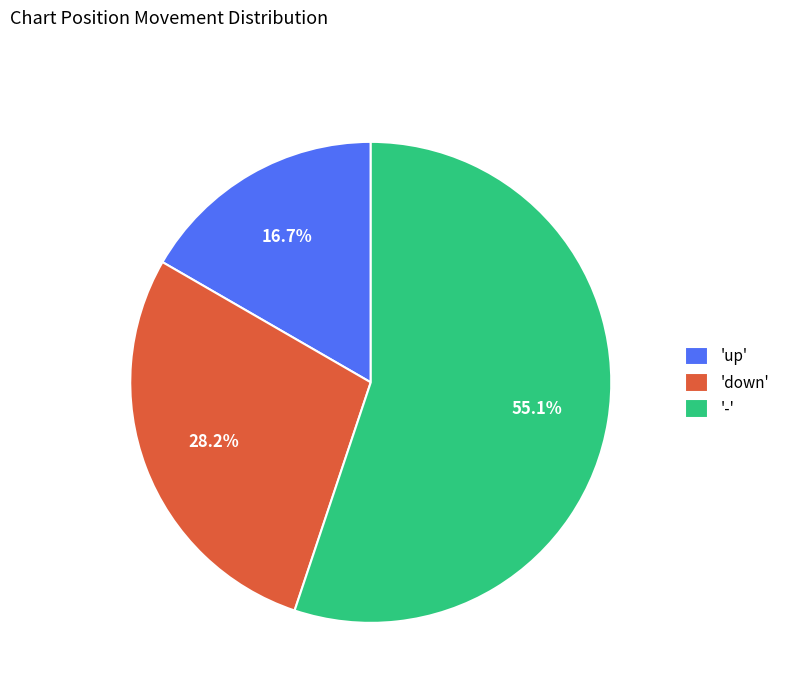

Rank the categories by value from lowest to highest.

'up', 'down', '-'